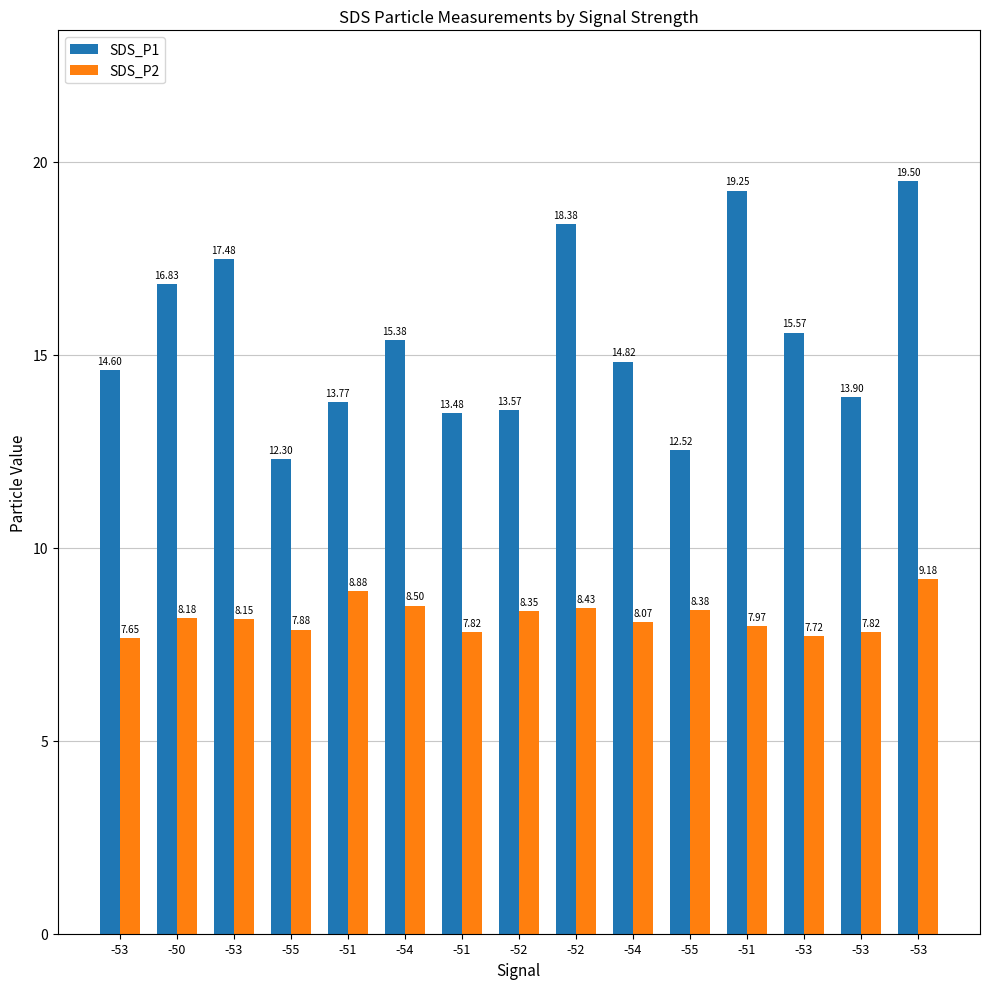

What is the difference between the maximum and minimum values in the SDS_P1 series?

7.2